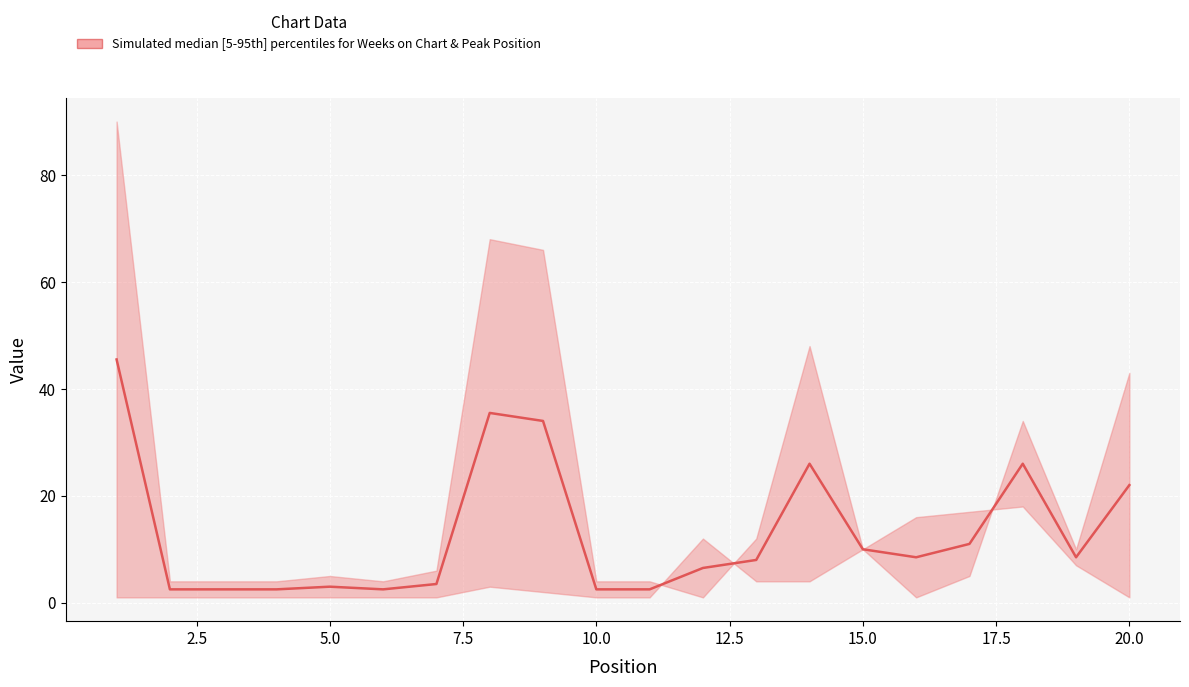

What is the difference between the maximum and minimum values?

43.0